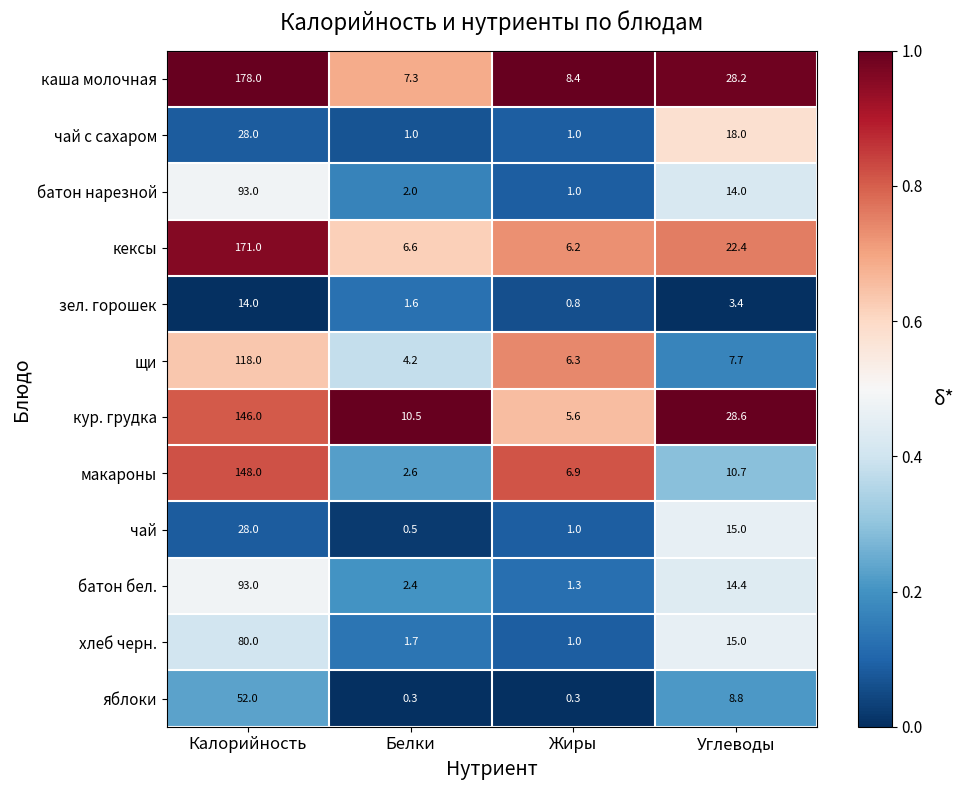

Which series has the largest total across all categories?

каша молочная